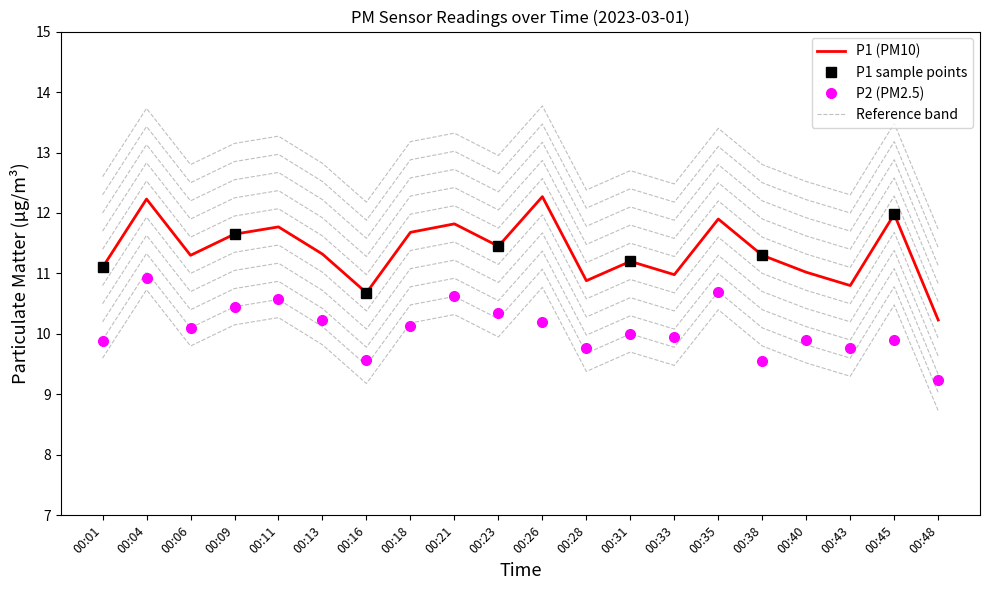

What is the approximate value of P1 at 00:38?

11.3